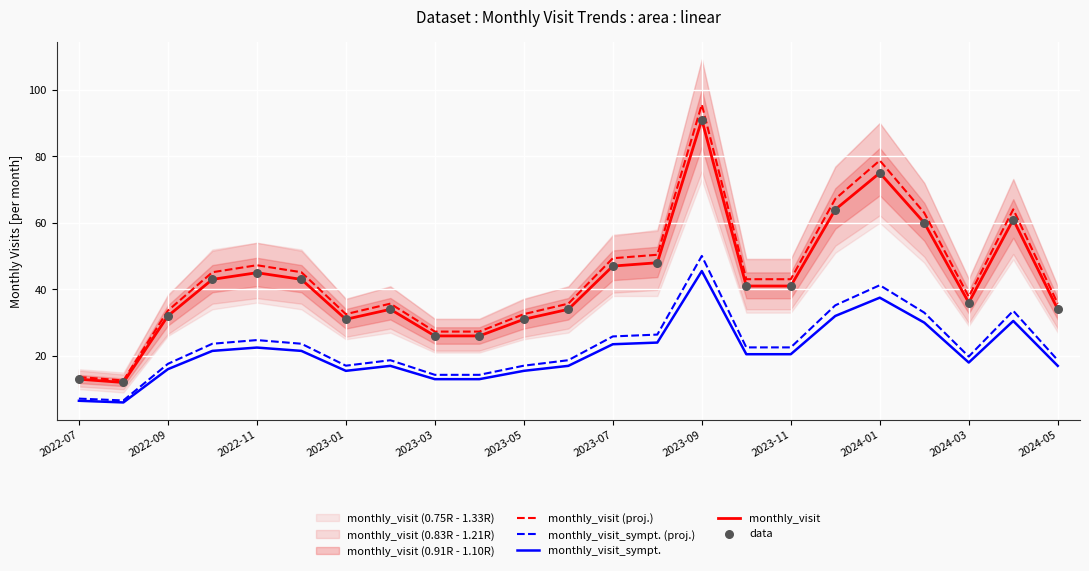

At how many categories does at least one series exceed 9?

23